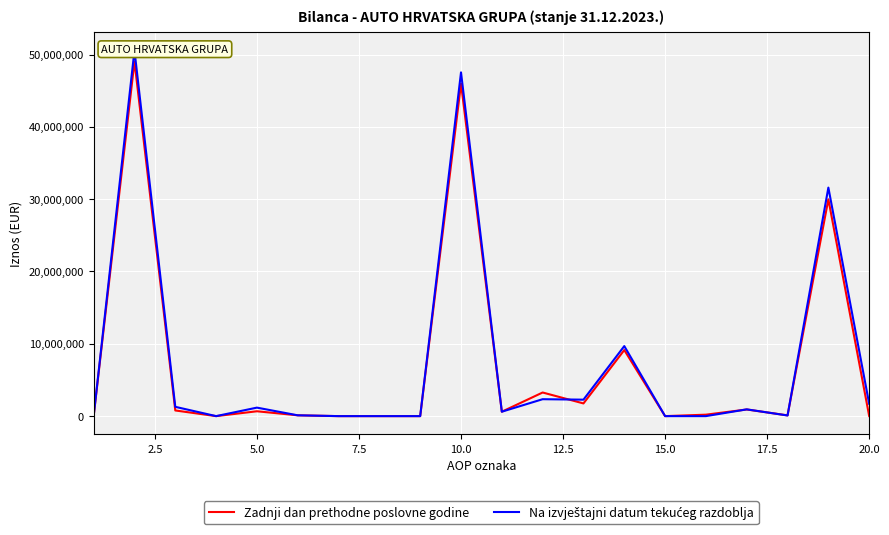

True or false: Na izvještajni datum tekućeg razdoblja and Zadnji dan prethodne poslovne godine cross at least once.

True